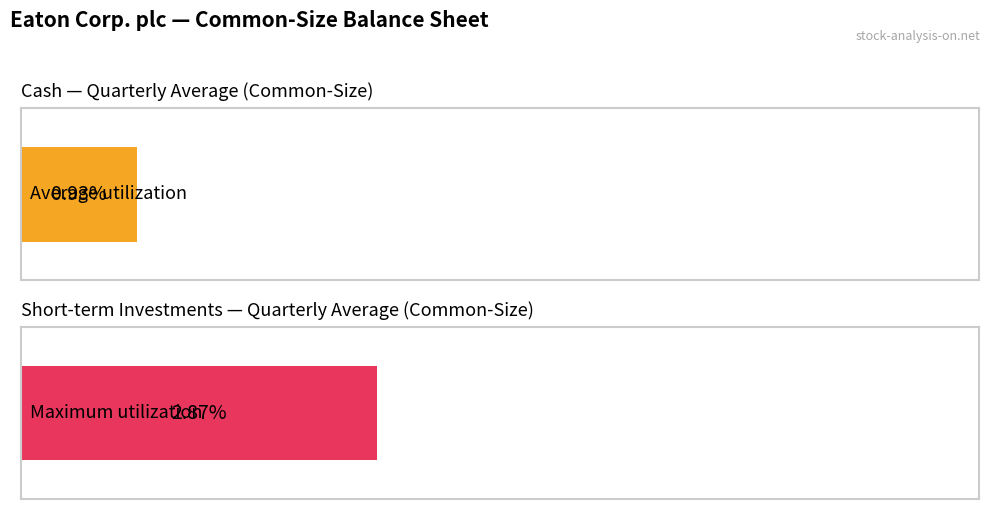

Rank the series at 2023-12-31 from lowest to highest value.

Average utilization, Maximum utilization